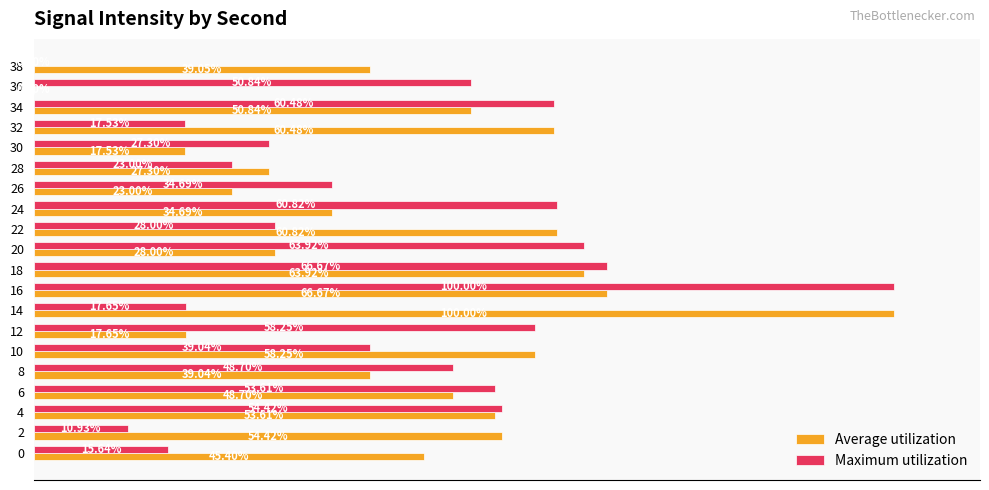

Which series has the largest total across all categories?

Average utilization